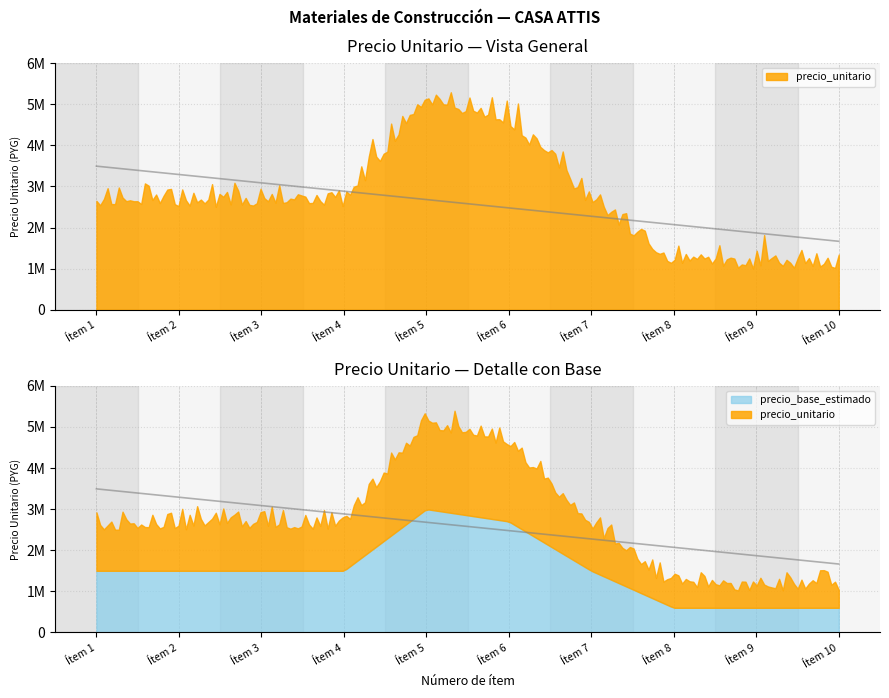

What is the change in value from 1 to 9?

-1500000